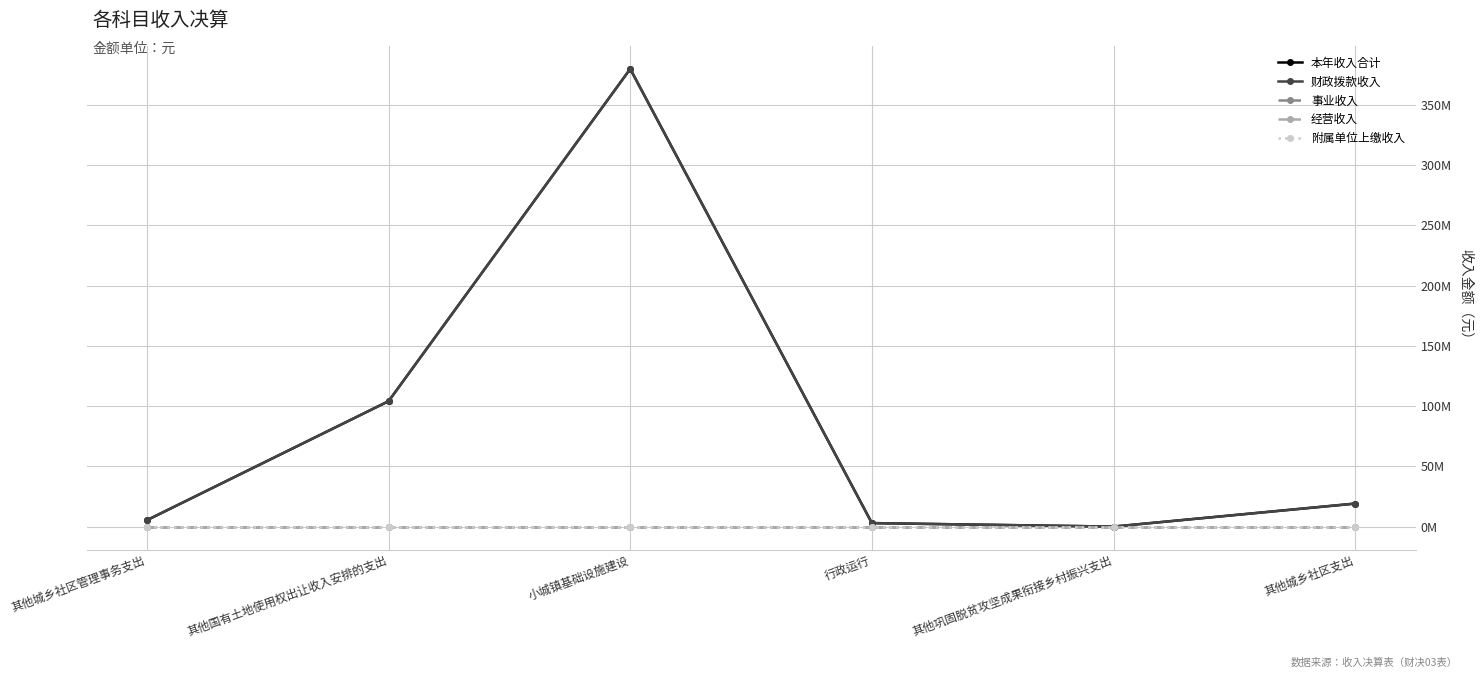

Does the chart have visible grid lines?

Yes